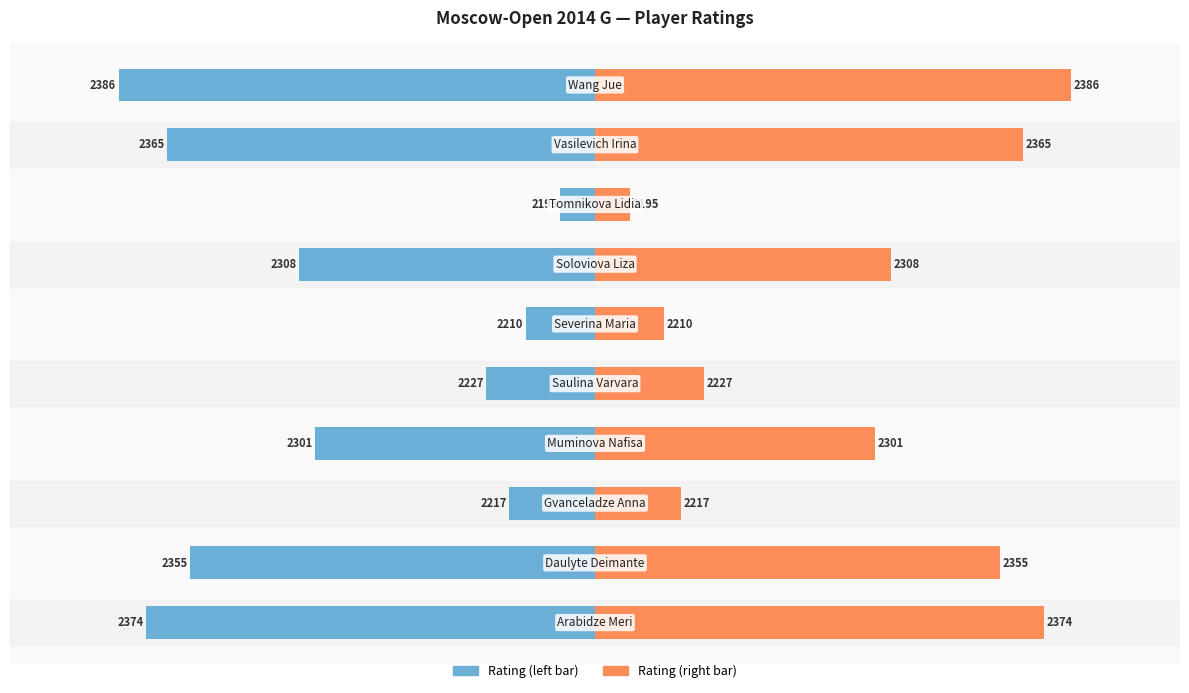

Is the value of Rating (right) at 9 greater than the value of Rating (left) at 5?

Yes